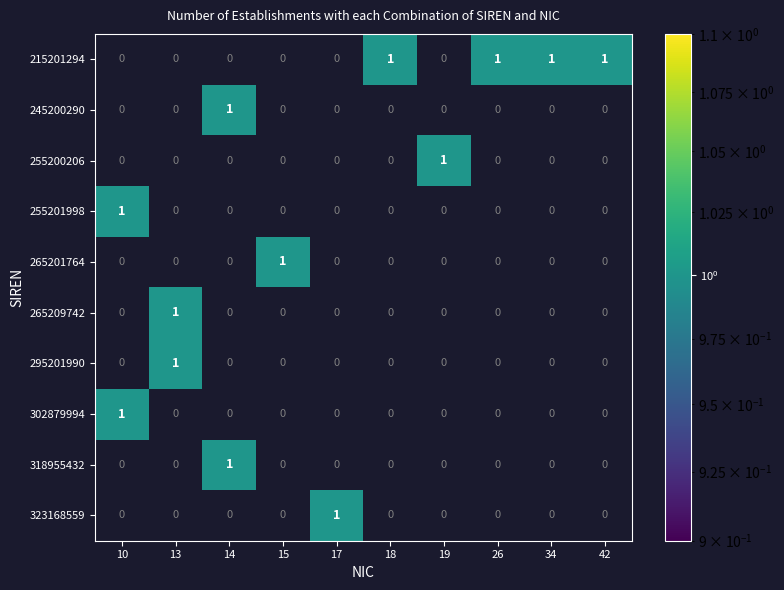

The 255200206 series shows 1 at 19. True or false?

True